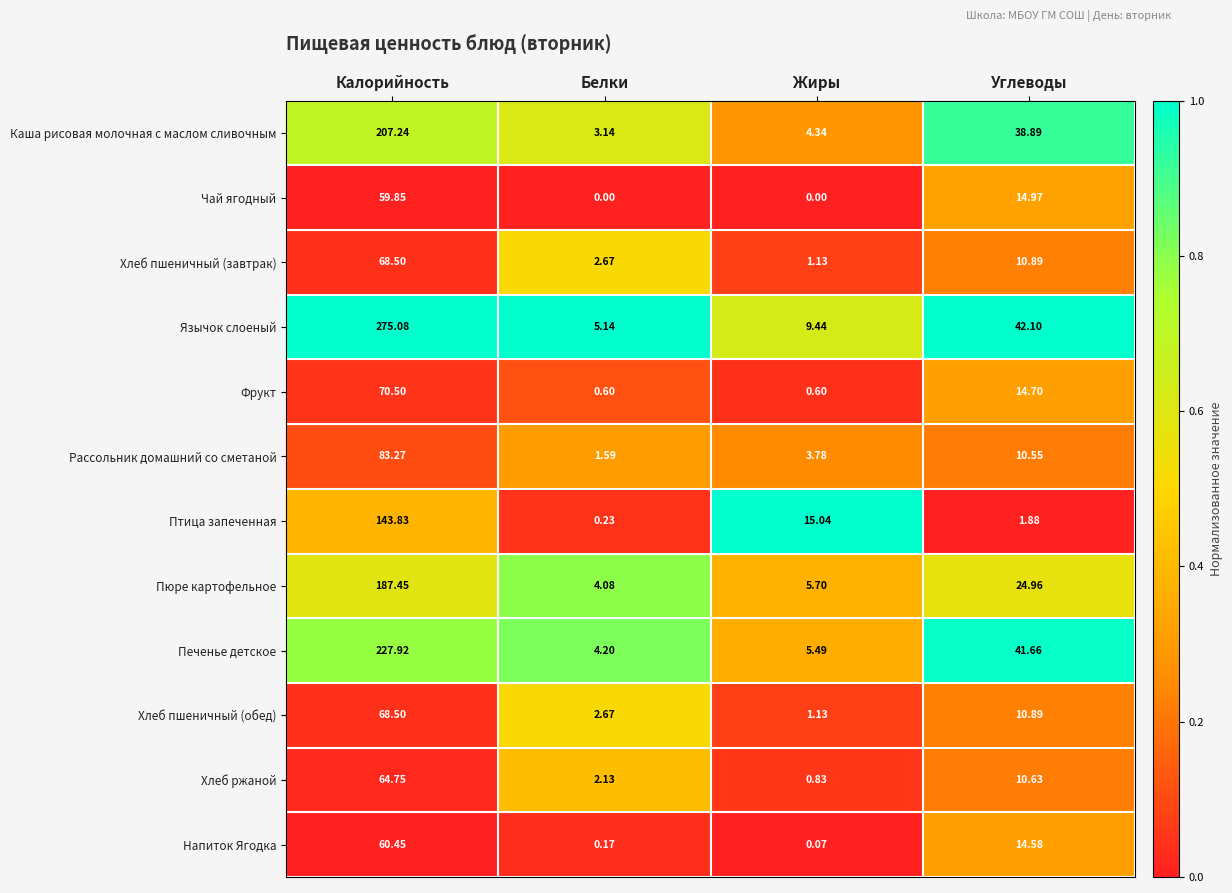

At which category is the sum across all series the highest?

Калорийность